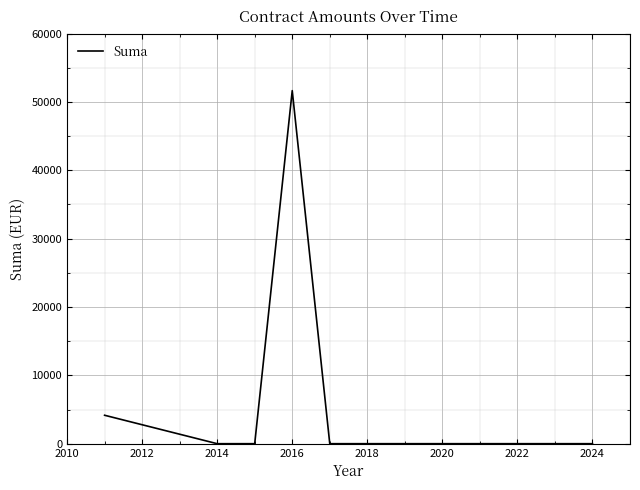

What is the maximum value shown in the chart?

51644.7